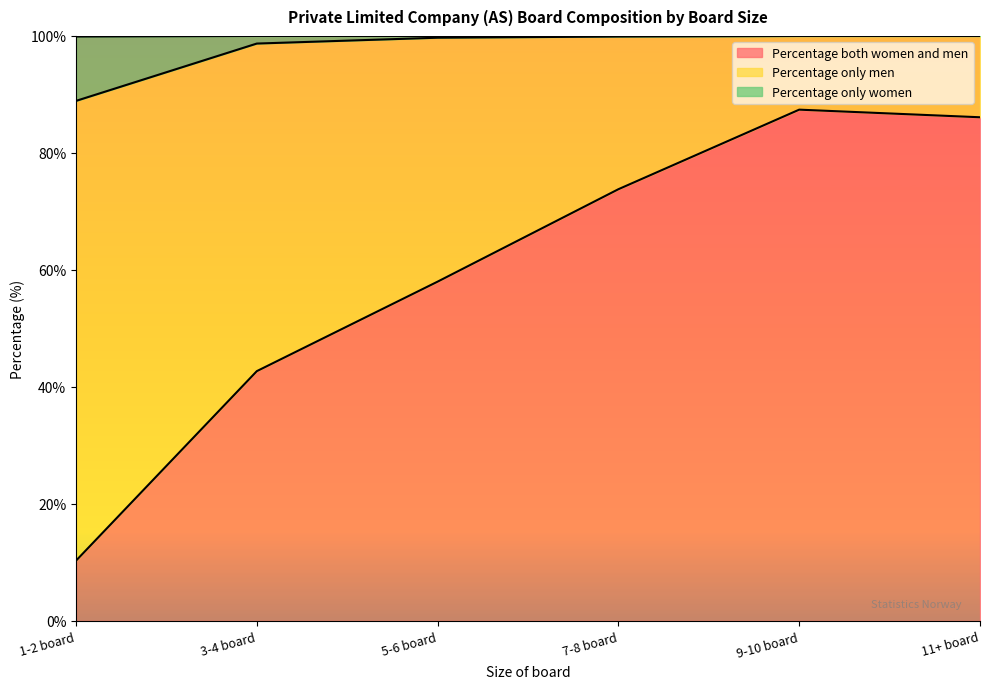

Count the number of categories in the chart.

6